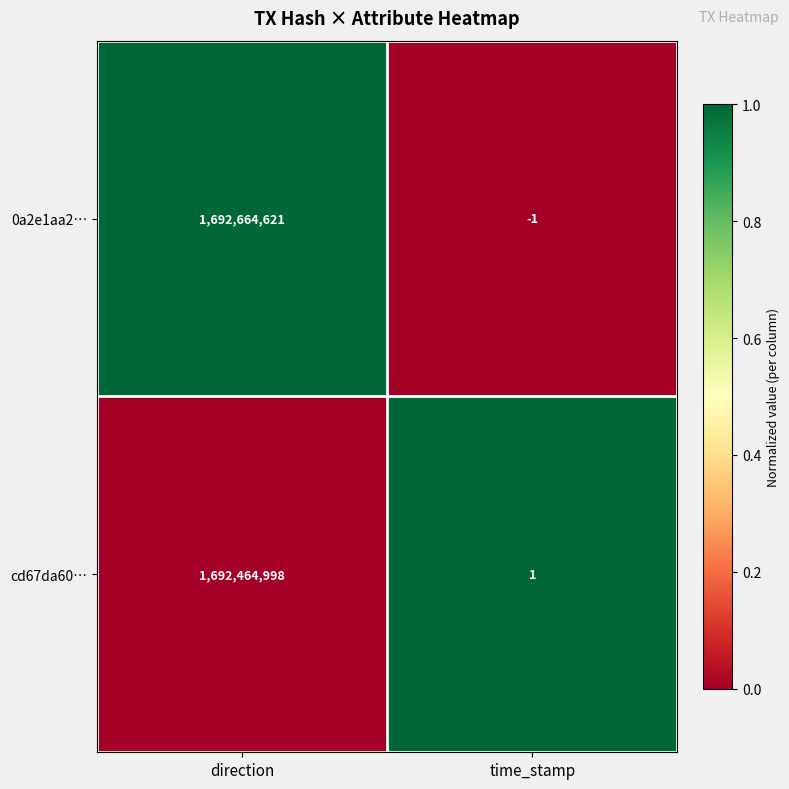

Count the number of categories in the chart.

2